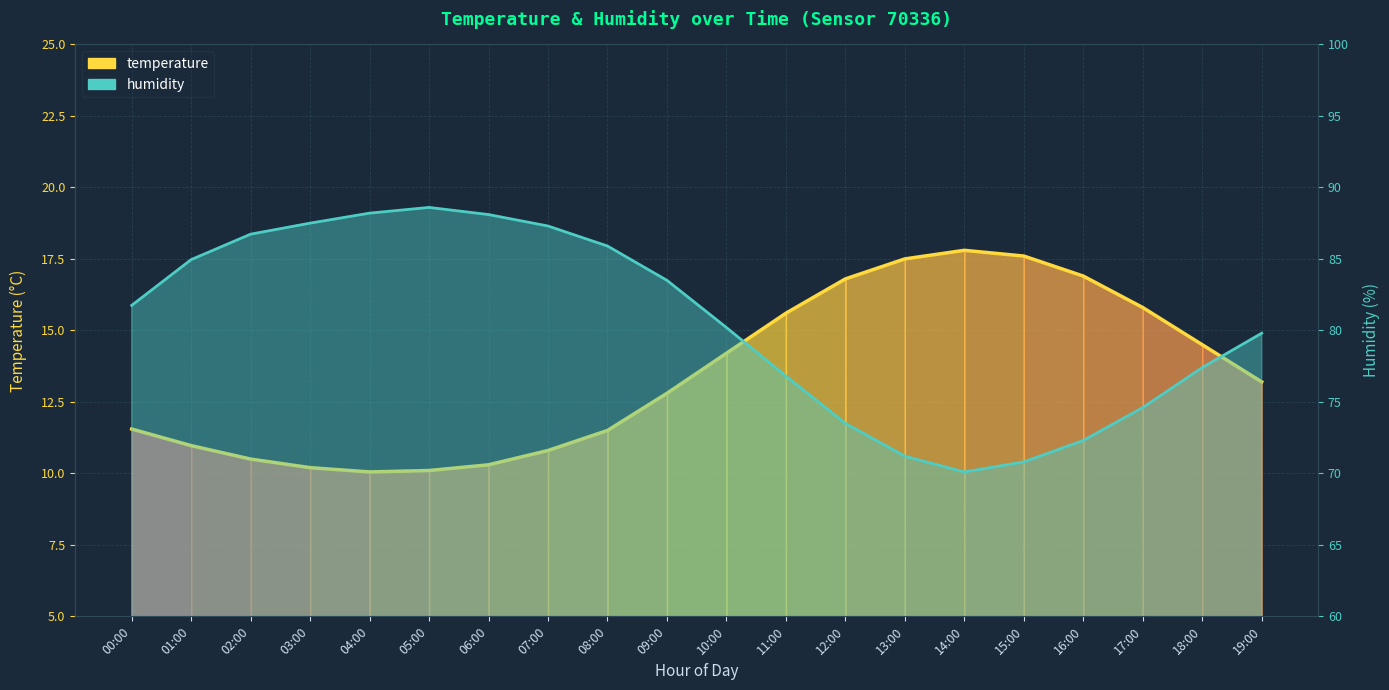

What is the label of the 19th point from the right?

01:00